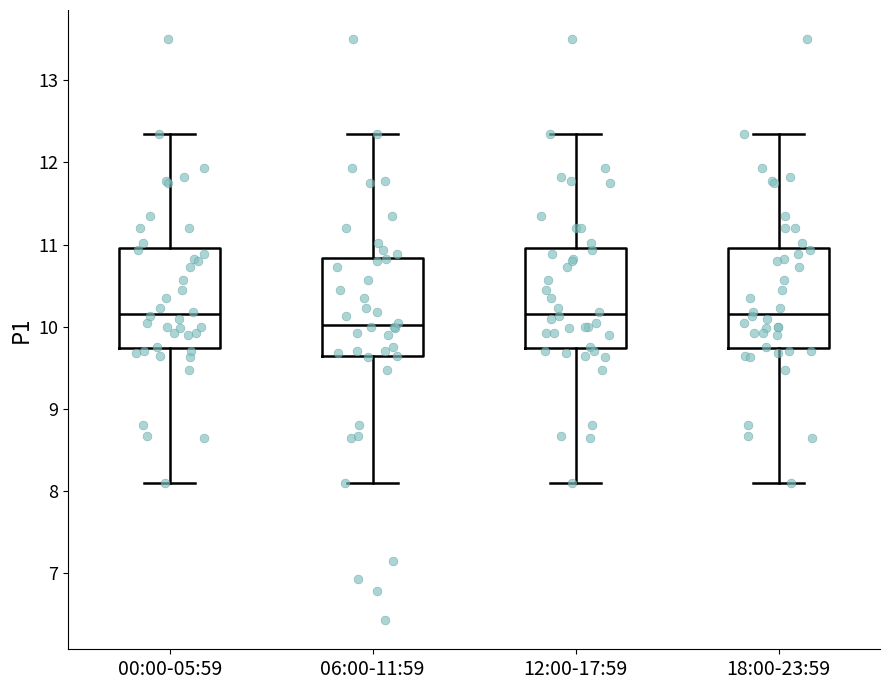

Reading left to right, transcribe this box plot: for each box, give where its median line is, the range the box spans, and where its two whiskers end, as read against the y-axis. The values are not printed on the chart, so give them approximately, as read against the axis.

00:00-05:59: median 10.2, box 9.7 to 11.0, whiskers 8.1 to 12.4
06:00-11:59: median 10.0, box 9.6 to 10.8, whiskers 8.1 to 12.4
12:00-17:59: median 10.2, box 9.7 to 11.0, whiskers 8.1 to 12.4
18:00-23:59: median 10.2, box 9.7 to 11.0, whiskers 8.1 to 12.4